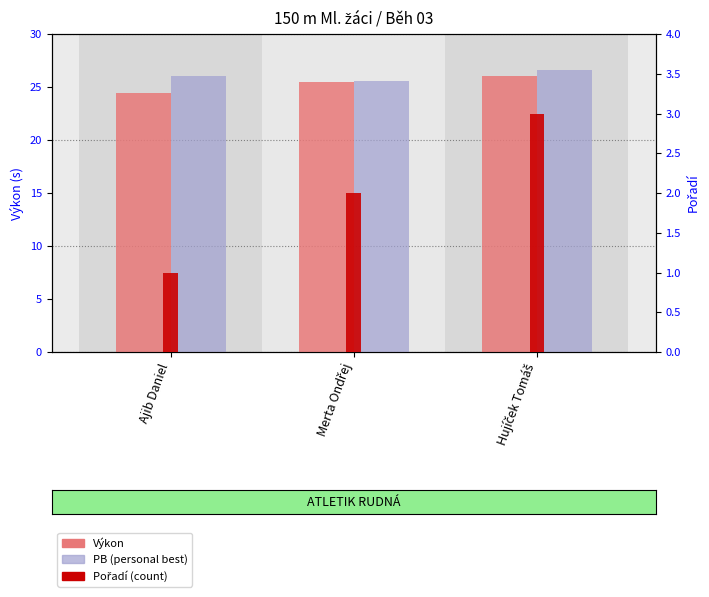

How many groups of bars are there?

3